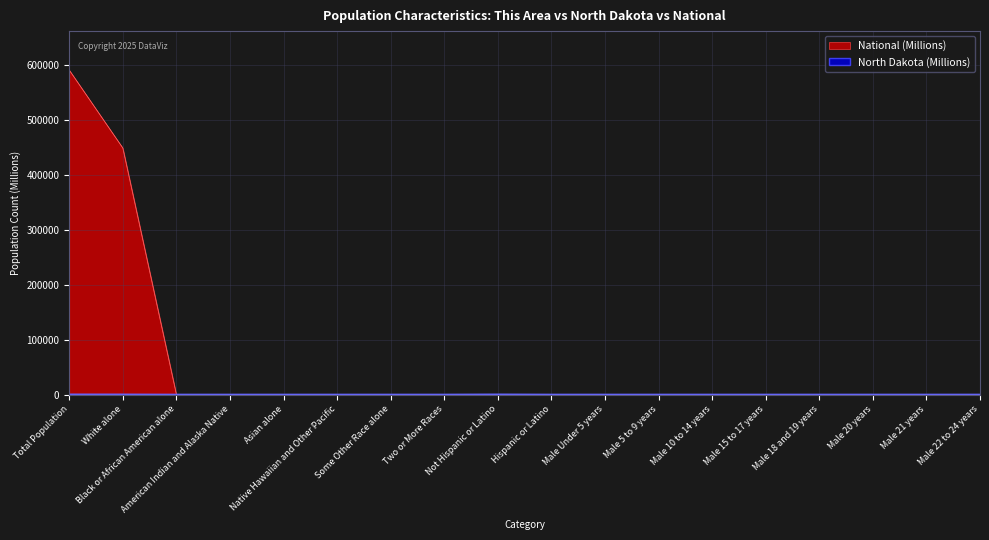

Where do North Dakota and National first cross each other?

Two or More Races and Not Hispanic or Latino